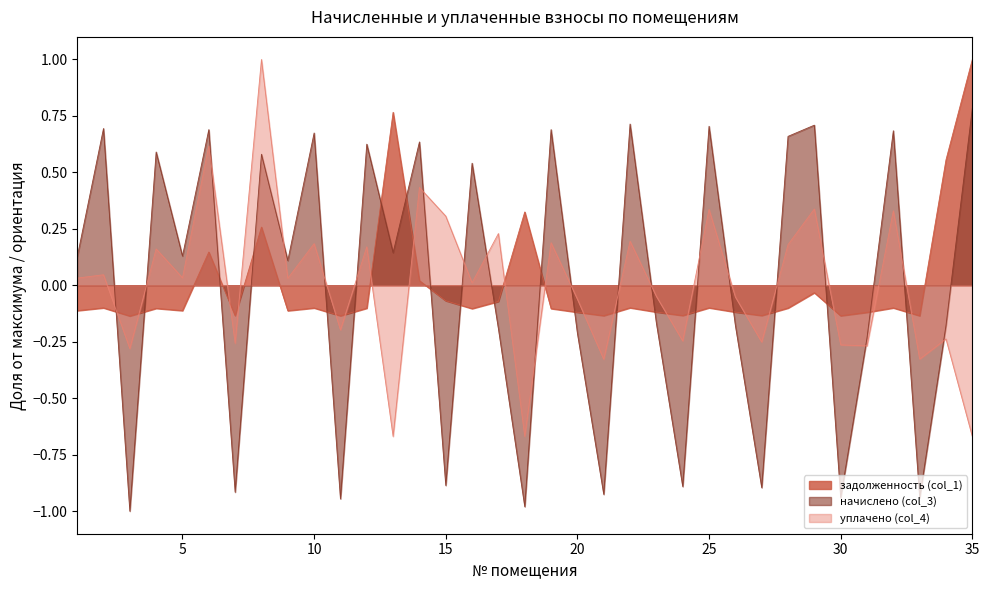

At how many categories does at least one series exceed 0?

23